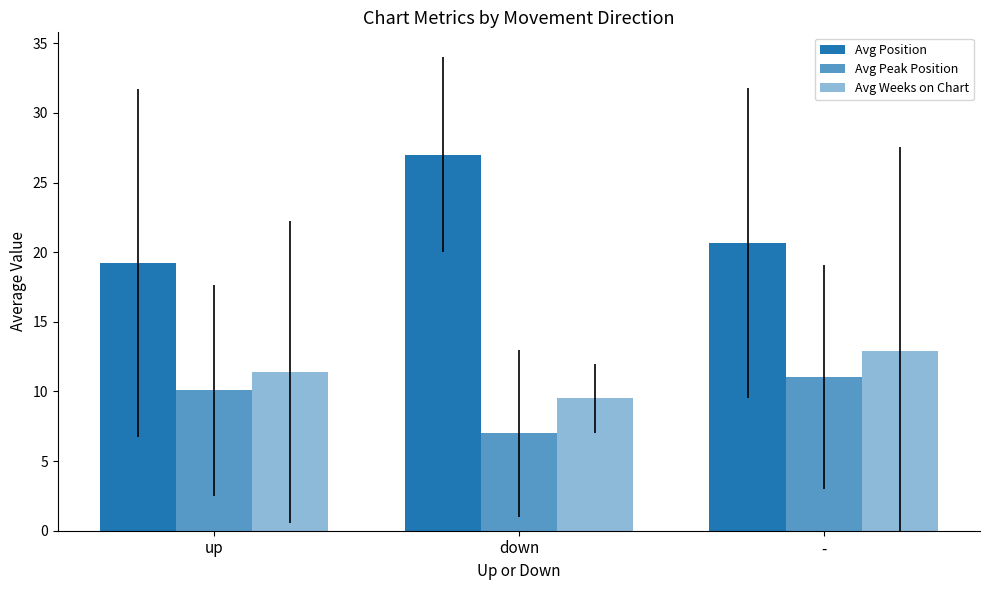

What is the average value of the Avg Weeks on Chart series?

11.3